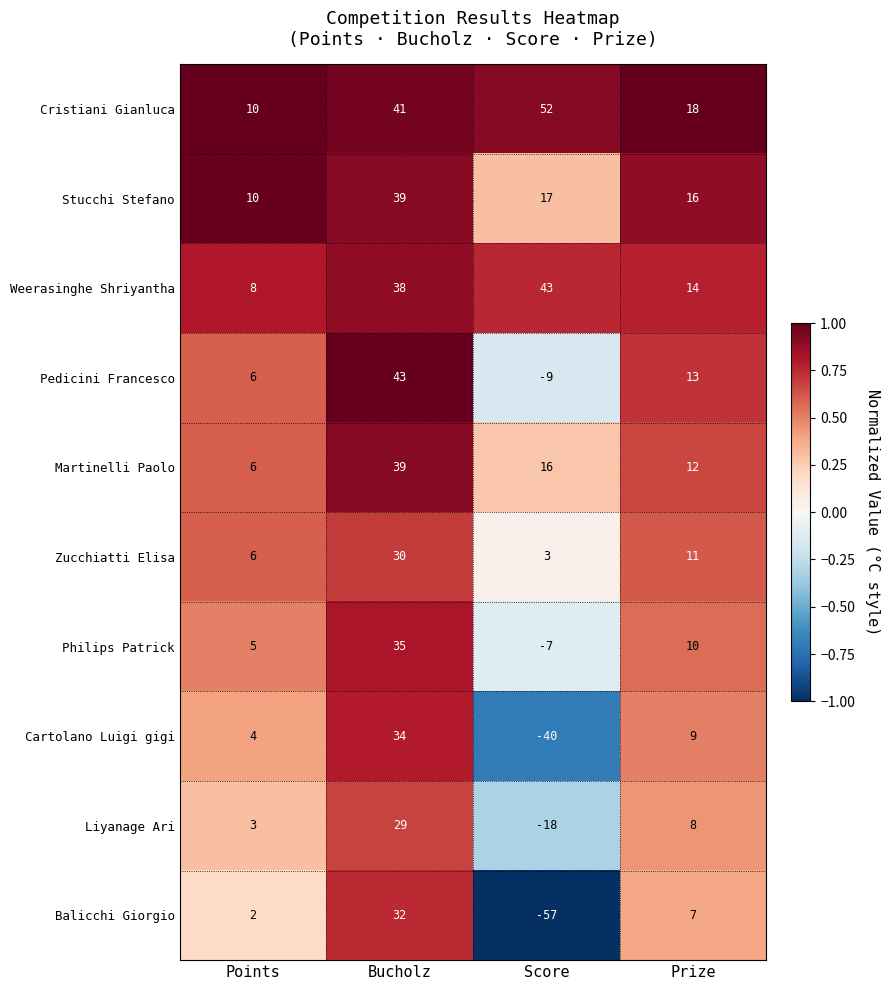

What is the minimum value shown in the chart?

-57